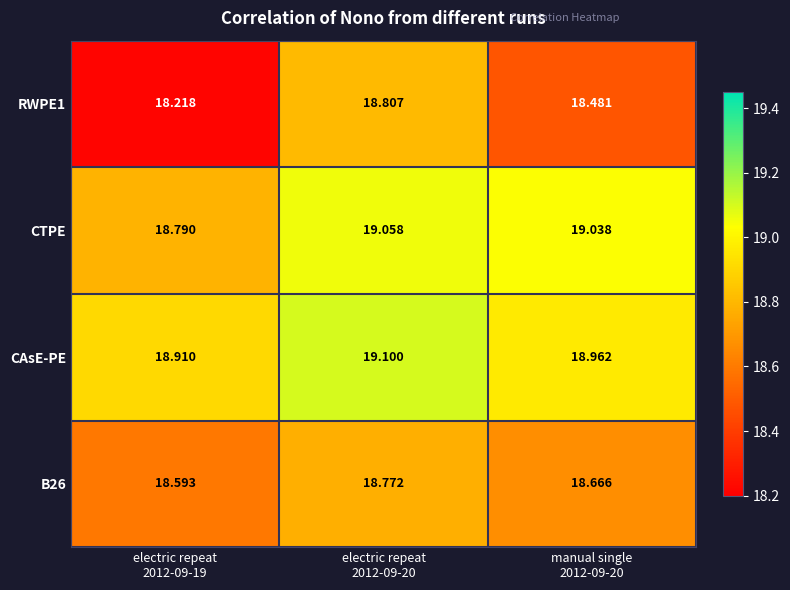

Which series has the largest total across all categories?

CAsE-PE